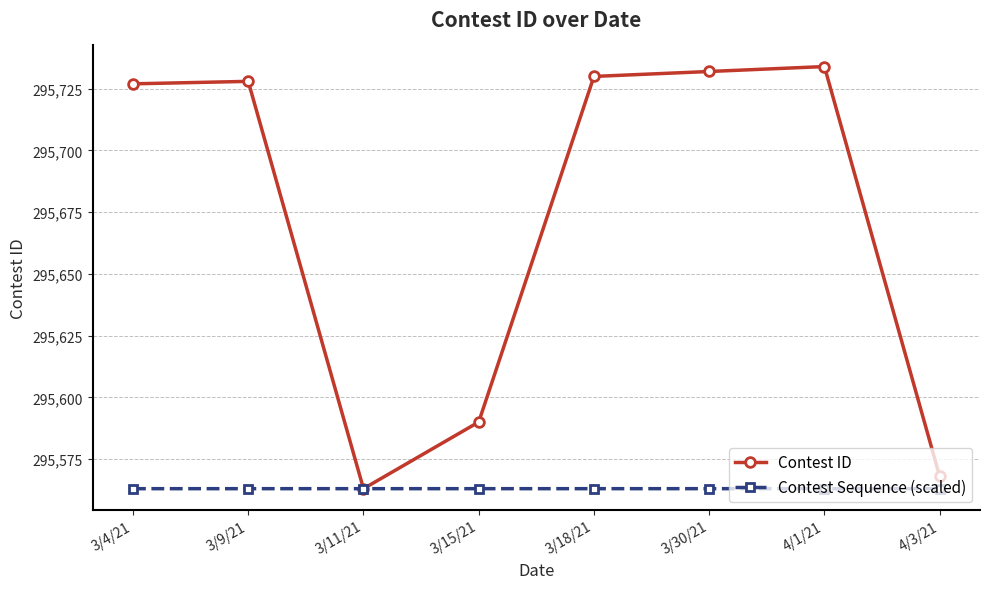

Count the Contest Sequence (scaled) values in the range 295563 to 295564.

8